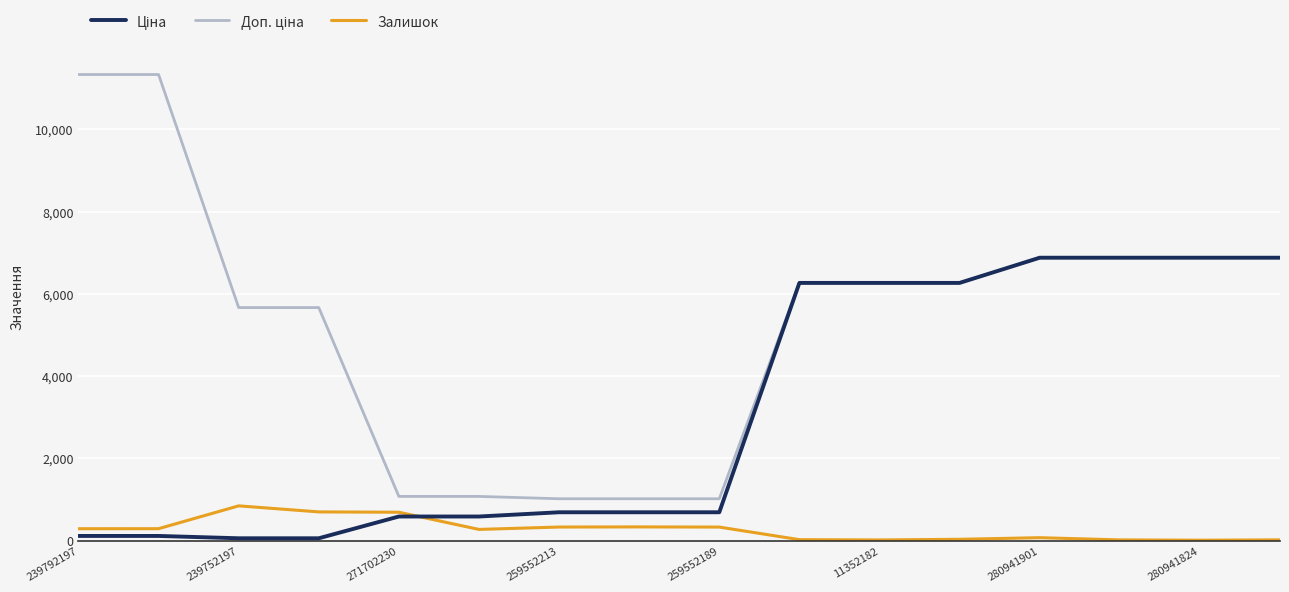

How many values in the Залишок series are below 289?

8